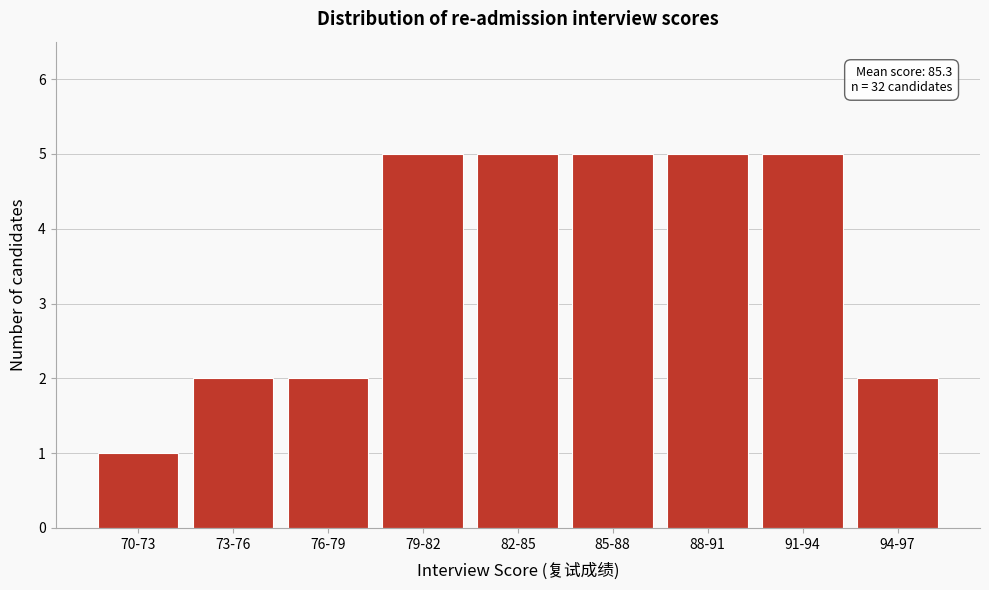

Reading left to right, list all the values displayed in this chart.

70-73=1	73-76=2	76-79=2	79-82=5	82-85=5	85-88=5	88-91=5	91-94=5	94-97=2